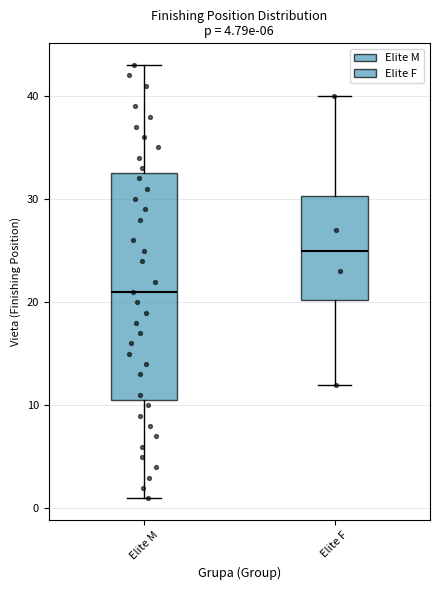

Which box's median line is the lowest?

Elite M